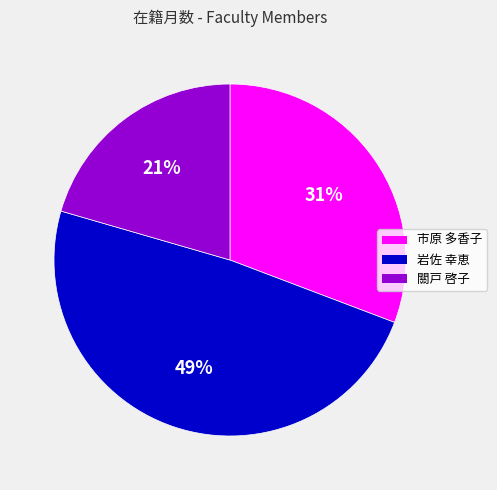

Which slice is the smallest?

關戸 啓子